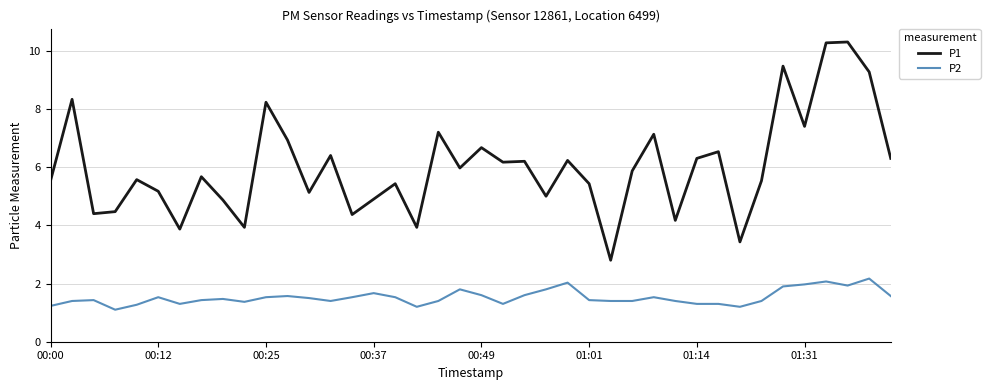

True or false: P1 and P2 intersect in this chart.

False